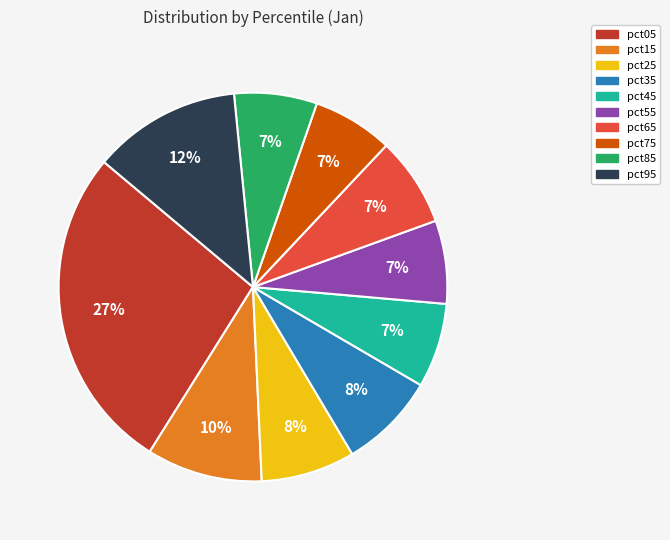

What percentage is the pct35 slice, to the nearest percent?

8%